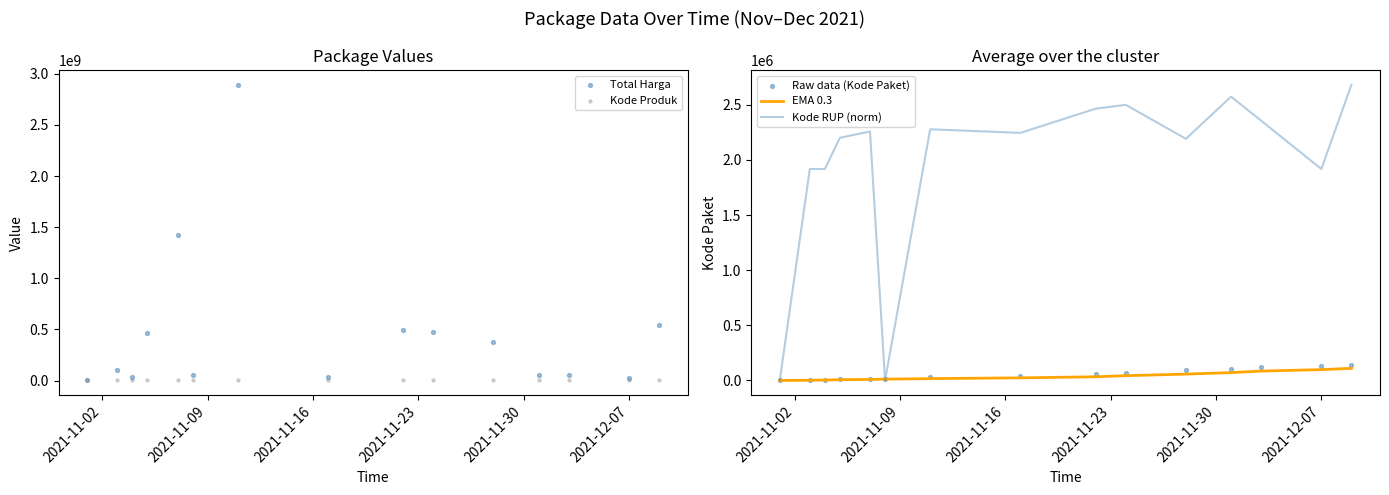

Which series reaches the maximum Y coordinate?

Total Harga